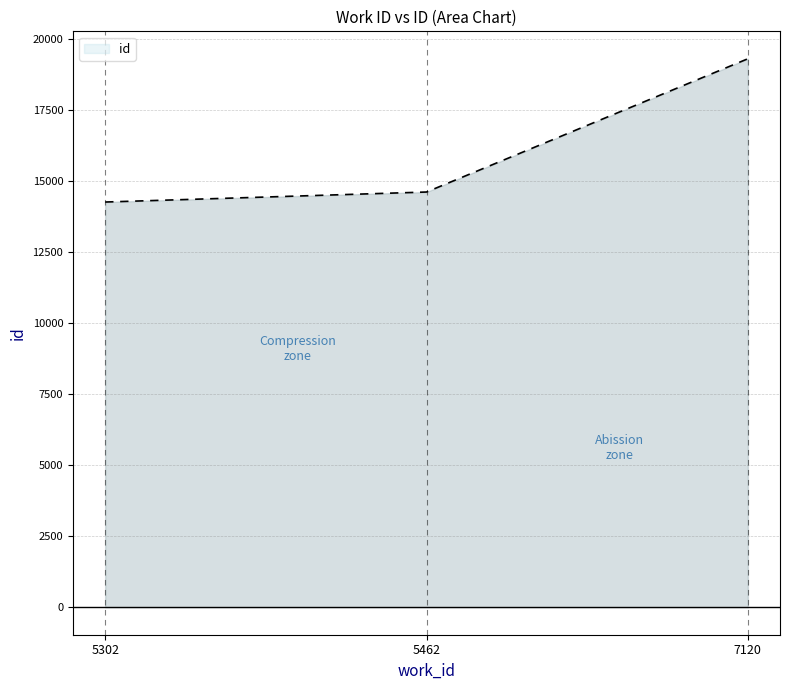

List the labels in order of value, smallest first.

5302, 5462, 7120